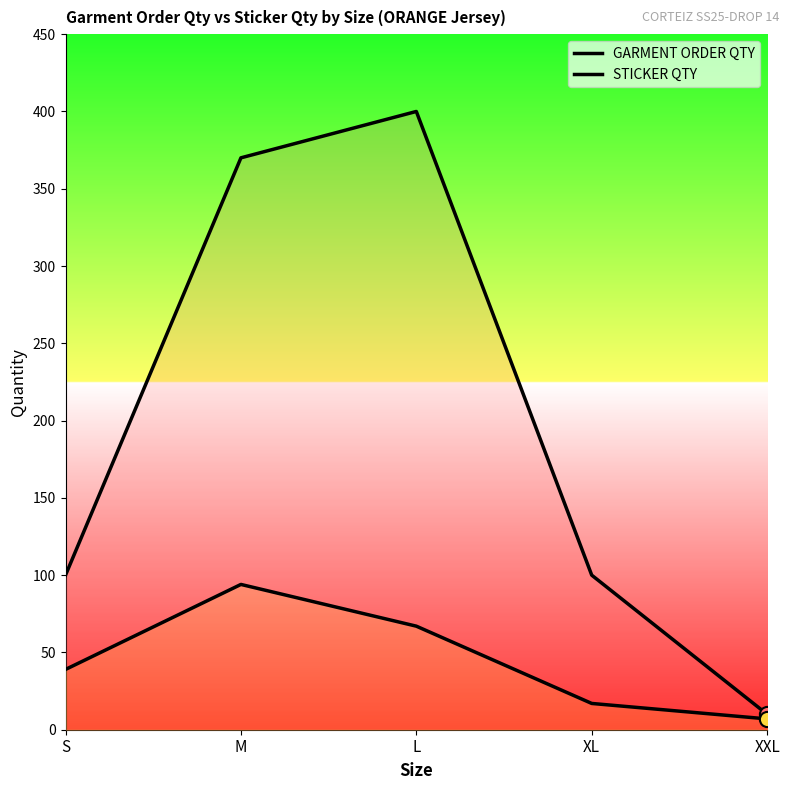

What are all the series names shown in the legend?

GARMENT ORDER QTY, STICKER QTY